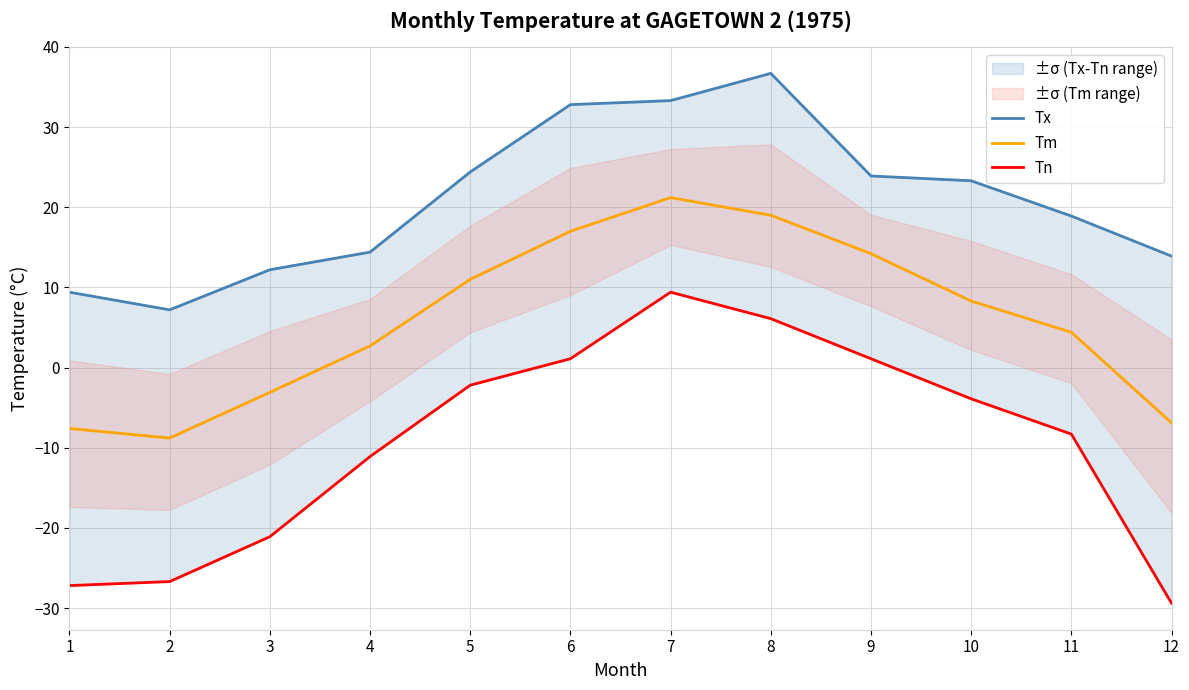

Is it true that Tm equals 21.2 at 7?

True